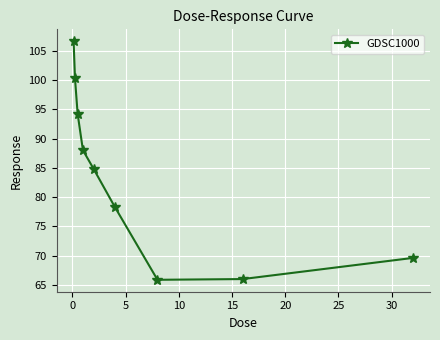

What is the value of the 1st point from the left?

106.7